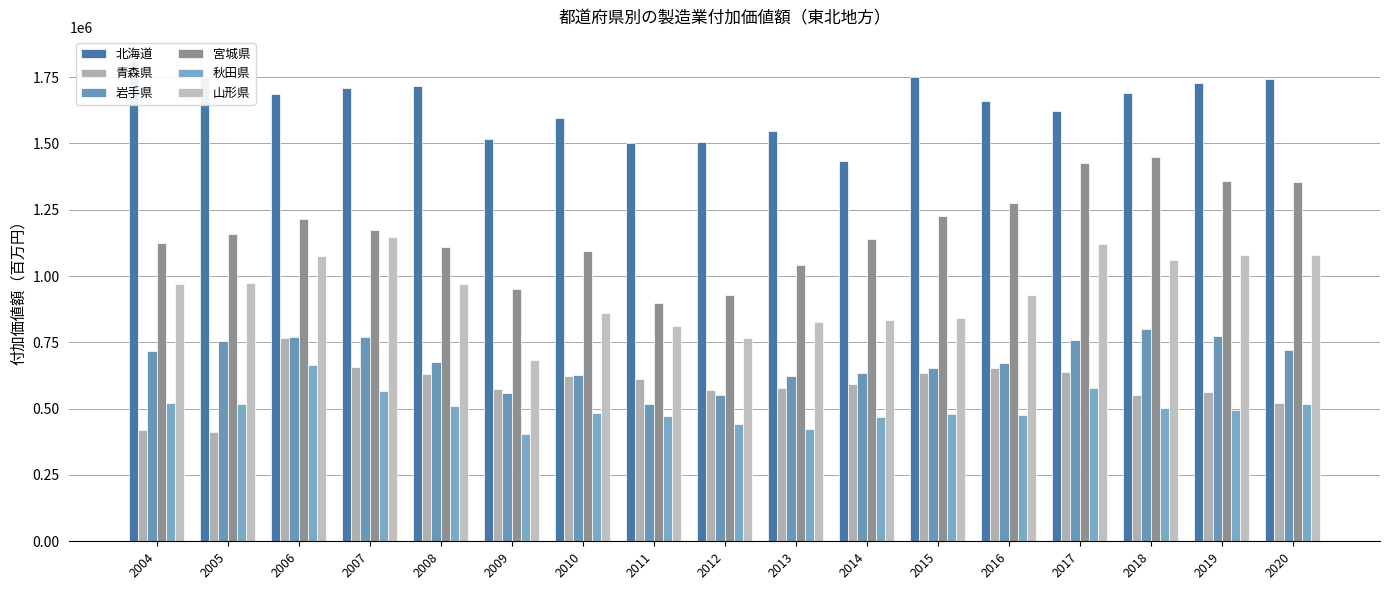

At which label does 秋田県 reach its minimum?

2009